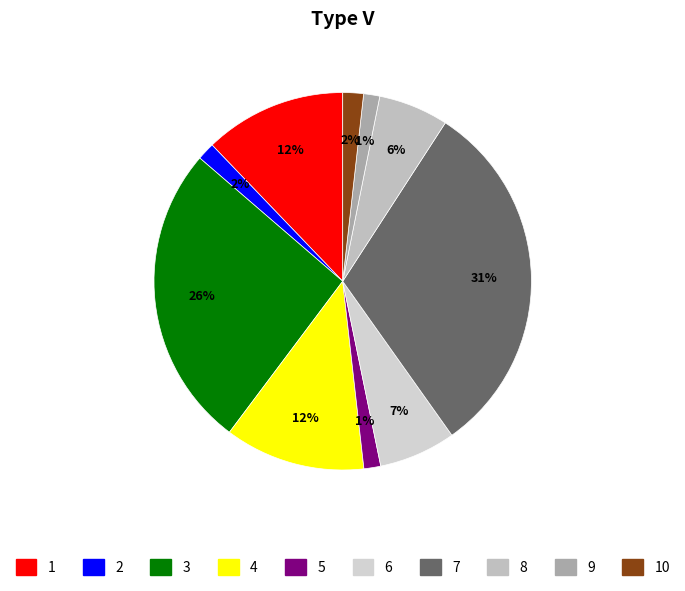

Count the number of slices in the pie.

10